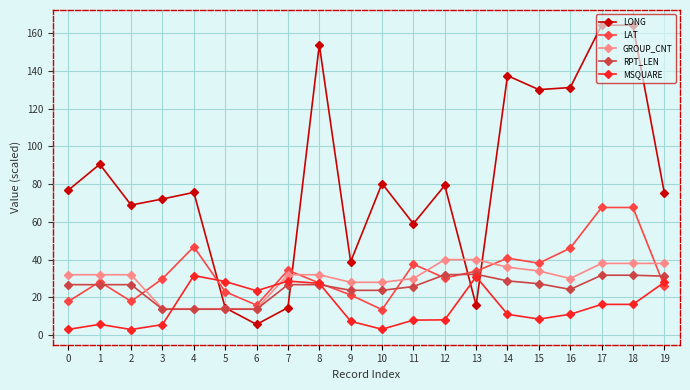

At which category does LONG reach its first local valley?

2